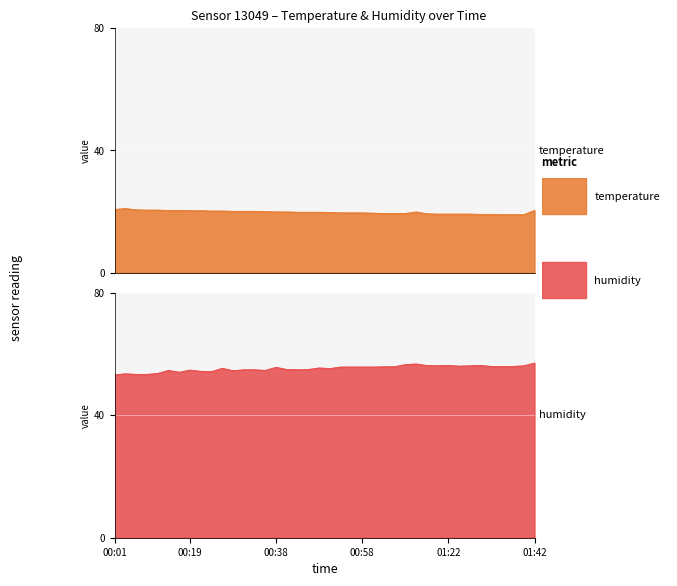

Which series has the largest total across all categories?

humidity